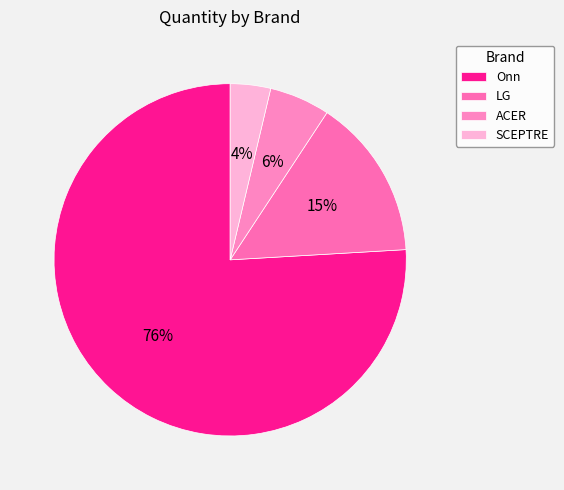

What is the change in value from ACER to SCEPTRE?

-1